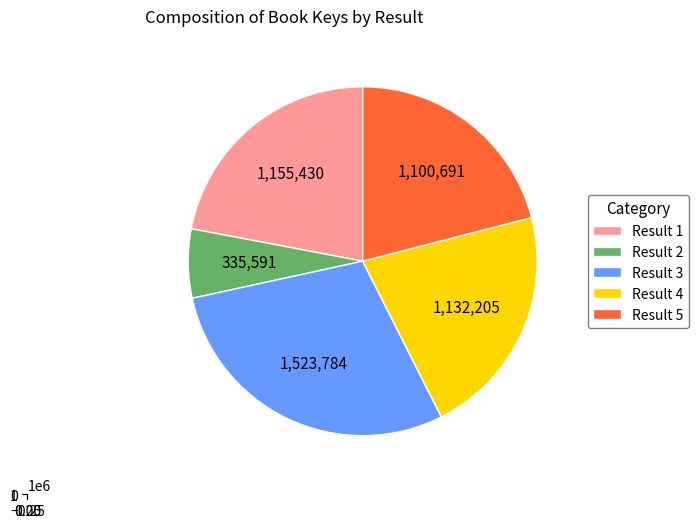

What is the change in value from 1 to 4?

-23225